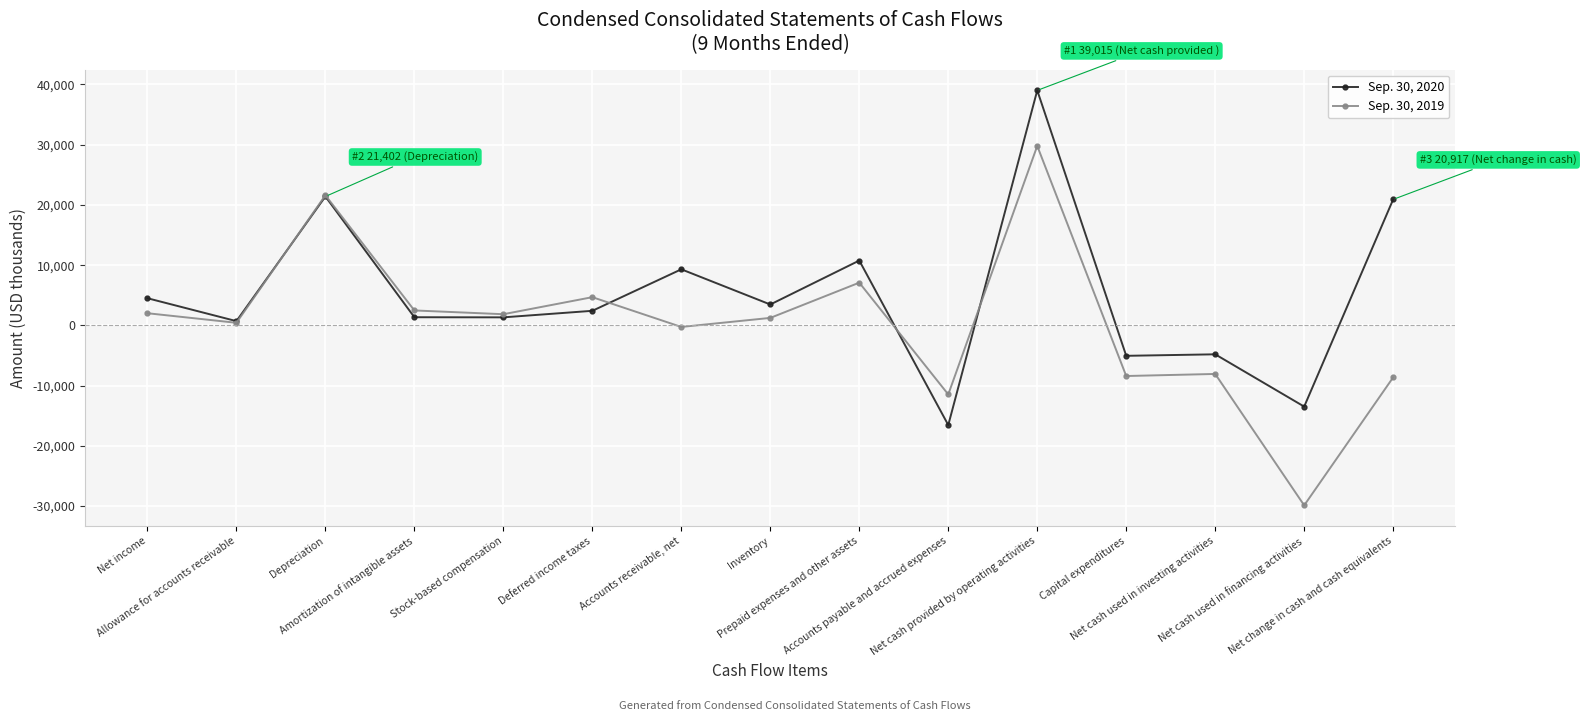

The value of Sep. 30, 2020 at Net income is 7976. True or false?

False